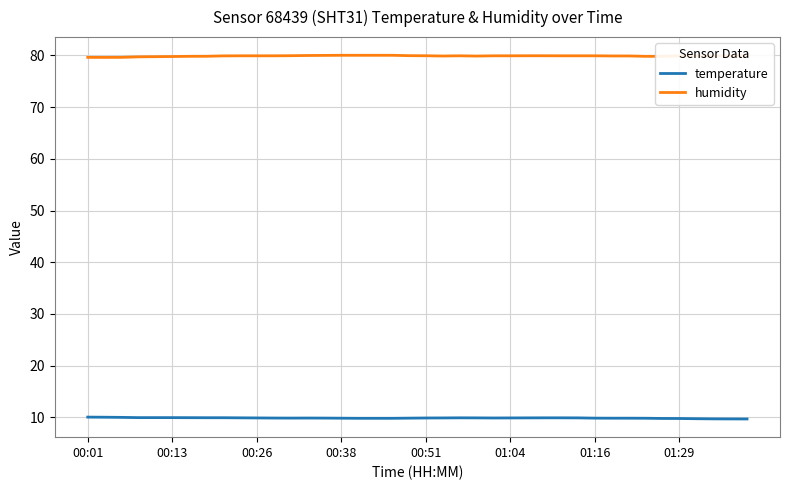

Does the chart have visible grid lines?

Yes